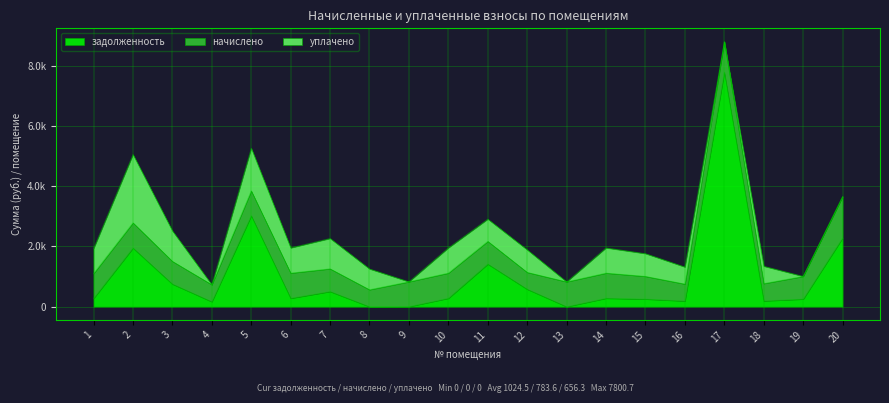

How many values in the задолженность series are below 279?

9